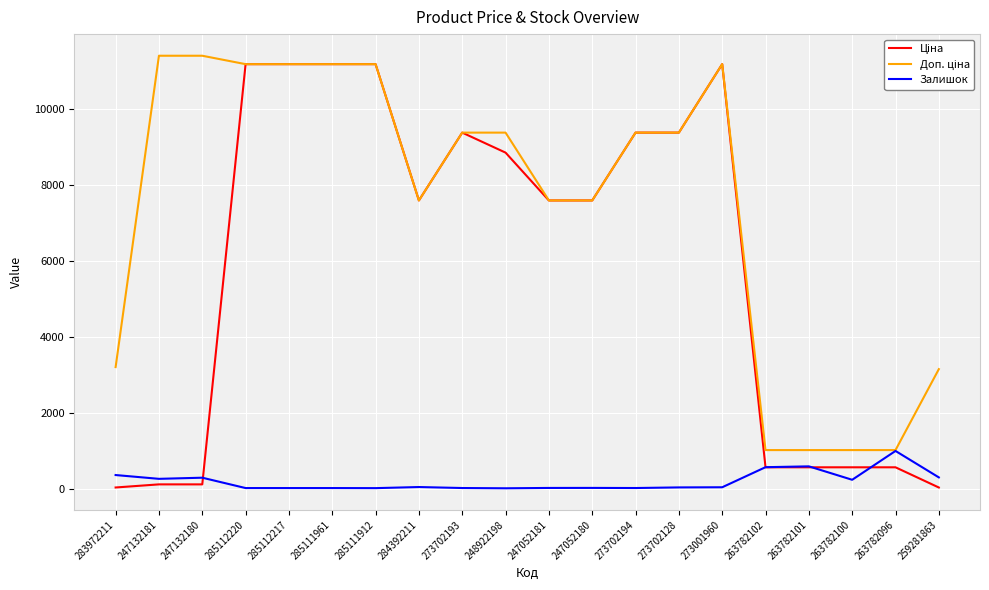

The Залишок series shows 34.0 at 273702128. True or false?

True